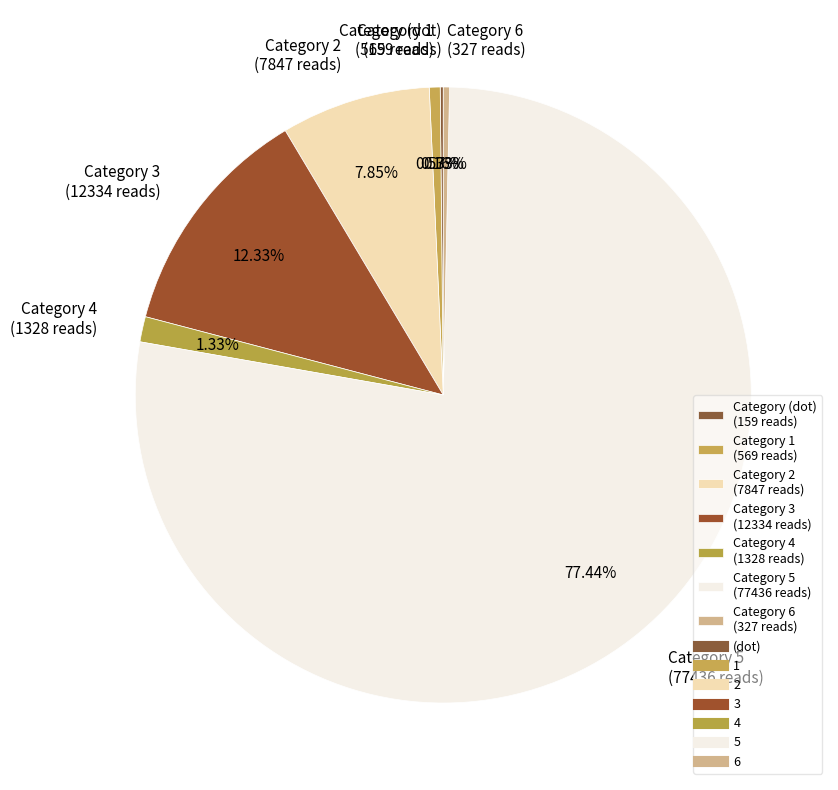

Is there any slice that represents more than half of the pie?

Yes